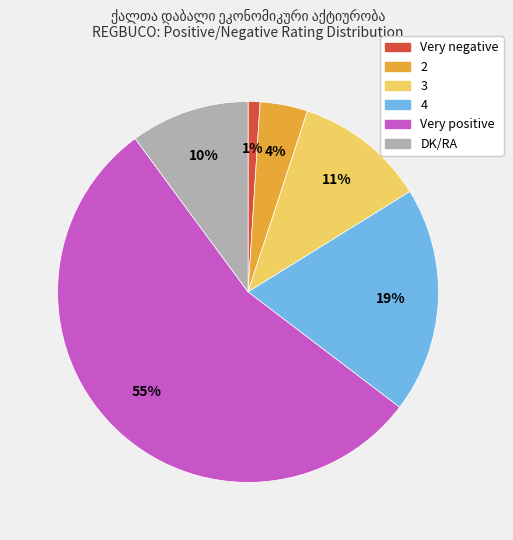

Between DK/RA and 2, which is larger?

DK/RA